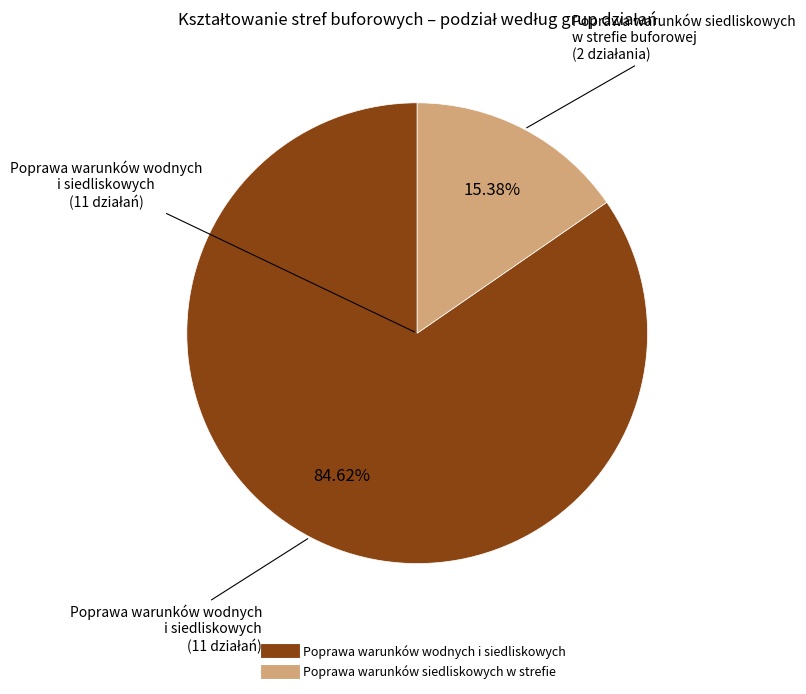

What is the largest slice in the pie chart?

Poprawa warunków wodnych i siedliskowych